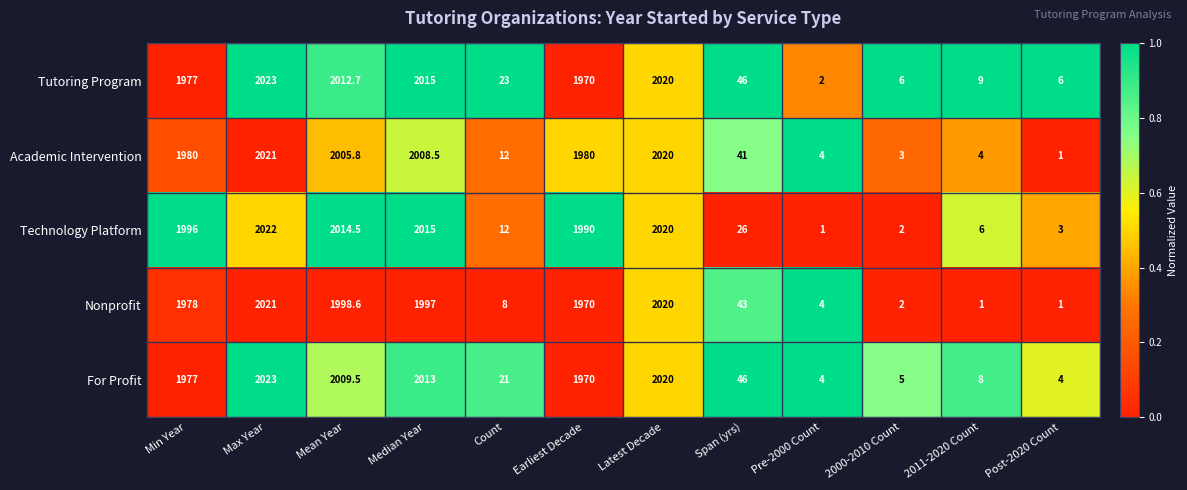

What is the minimum value shown in the chart?

1.0